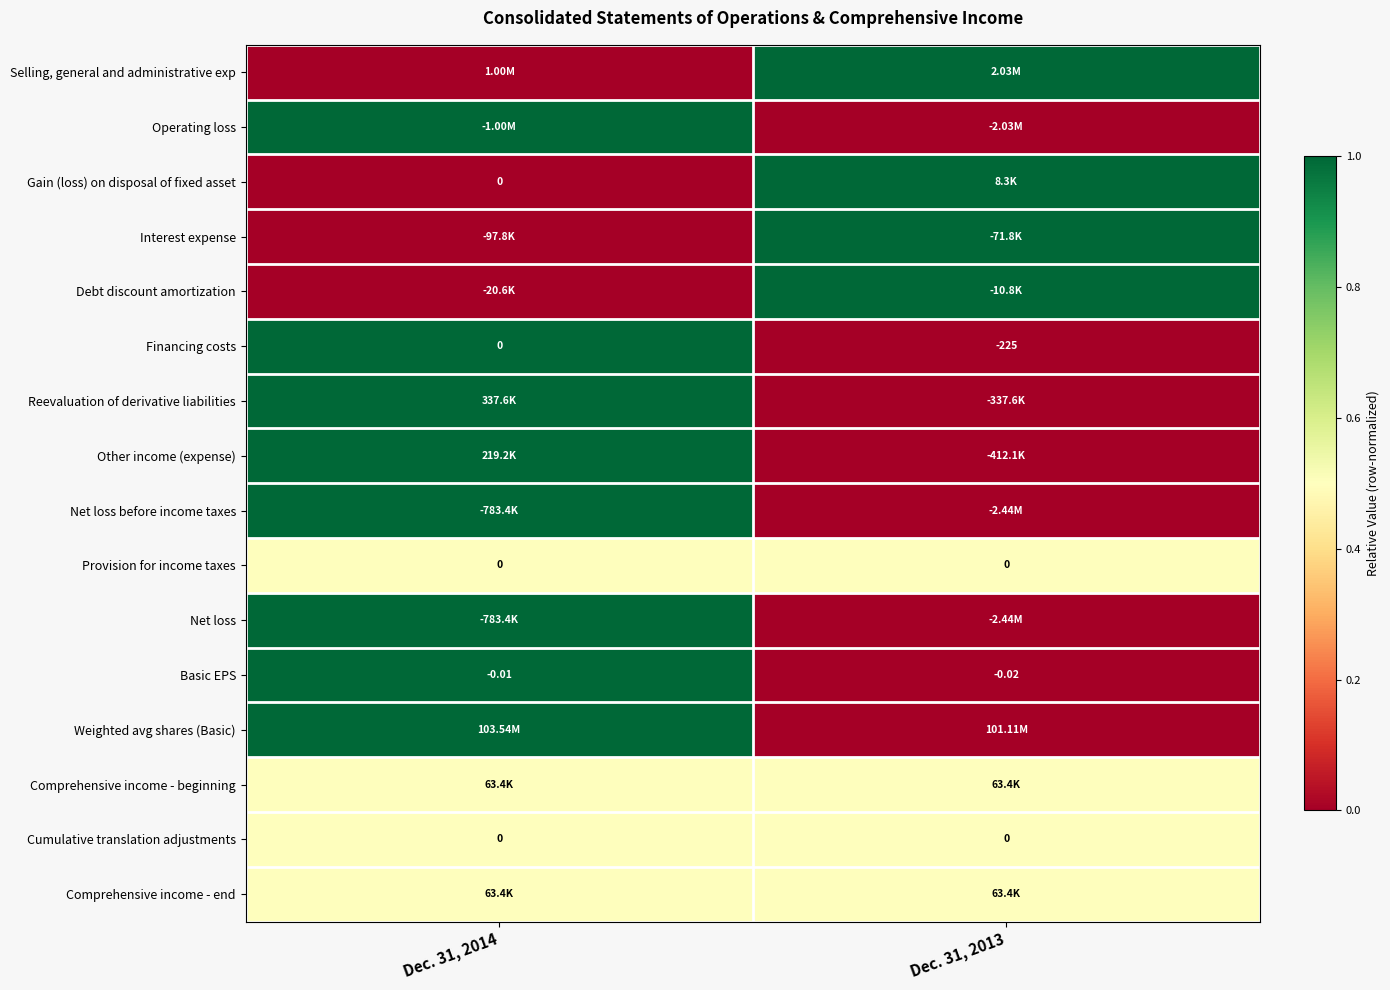

Between Dec. 31, 2014 and Dec. 31, 2013, which is larger?

Dec. 31, 2013